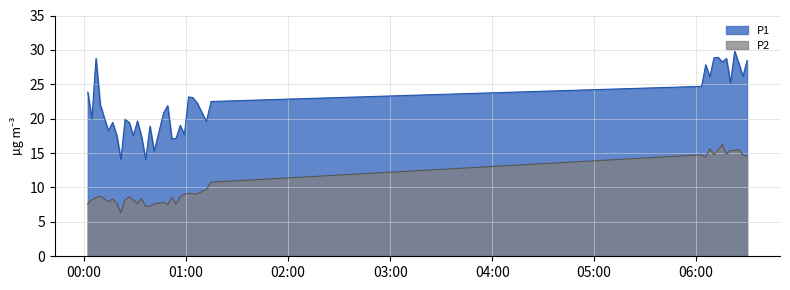

List the labels in order of P2 value, smallest first.

2022-10-23T00:21:38, 2022-10-23T00:36:15, 2022-10-23T00:38:43, 2022-10-23T00:49:08, 2022-10-23T00:54:05, 2022-10-23T00:41:13, 2022-10-23T00:02:08, 2022-10-23T00:19:12, 2022-10-23T00:31:22, 2022-10-23T00:46:41, 2022-10-23T00:14:19, 2022-10-23T00:28:56, 2022-10-23T00:04:34, 2022-10-23T00:24:04, 2022-10-23T00:11:52, 2022-10-23T00:16:46, 2022-10-23T00:33:48, 2022-10-23T00:06:59, 2022-10-23T00:51:35, 2022-10-23T00:26:30, 2022-10-23T00:56:32, 2022-10-23T00:09:26, 2022-10-23T00:58:59, 2022-10-23T01:03:51, 2022-10-23T01:06:25, 2022-10-23T01:01:25, 2022-10-23T01:11:52, 2022-10-23T01:14:42, 2022-10-23T06:05:36, 2022-10-23T06:29:55, 2022-10-23T06:27:30, 2022-10-23T06:03:11, 2022-10-23T06:10:28, 2022-10-23T06:17:47, 2022-10-23T06:22:38, 2022-10-23T06:20:12, 2022-10-23T06:12:56, 2022-10-23T06:25:04, 2022-10-23T06:08:02, 2022-10-23T06:15:21